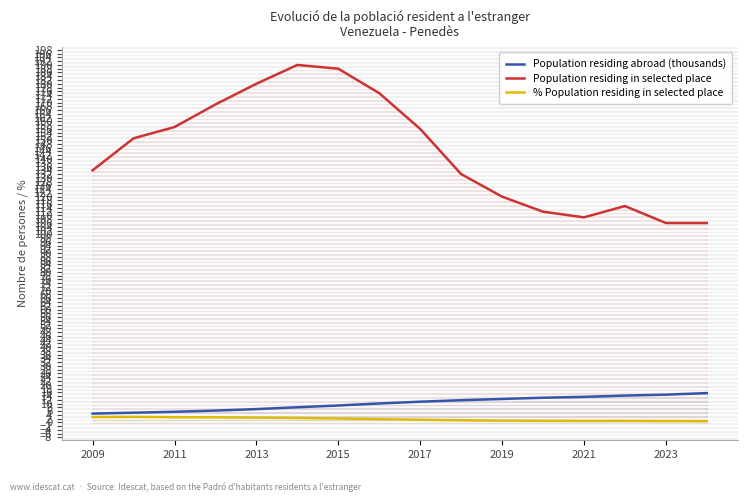

What is the highest value of the Population residing in selected place series?

190.0